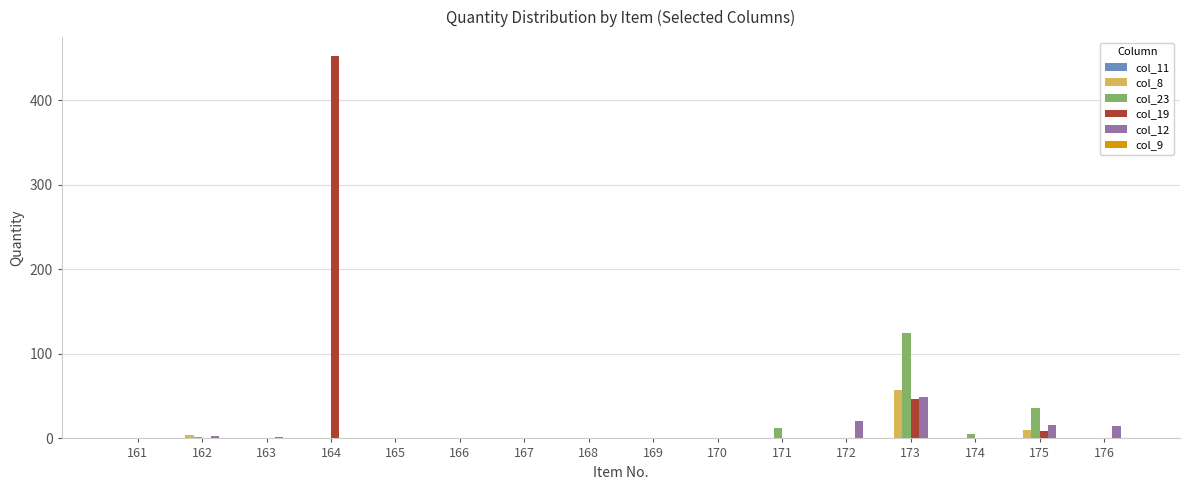

The col_23 series shows -75 at 167. True or false?

False